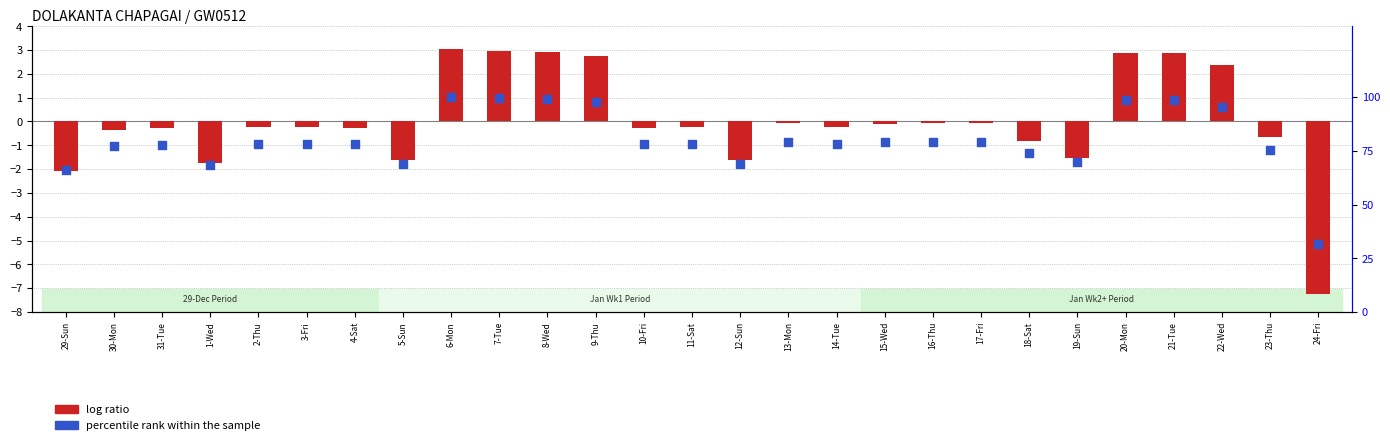

Which series has the largest total across all categories?

percentile rank within the sample